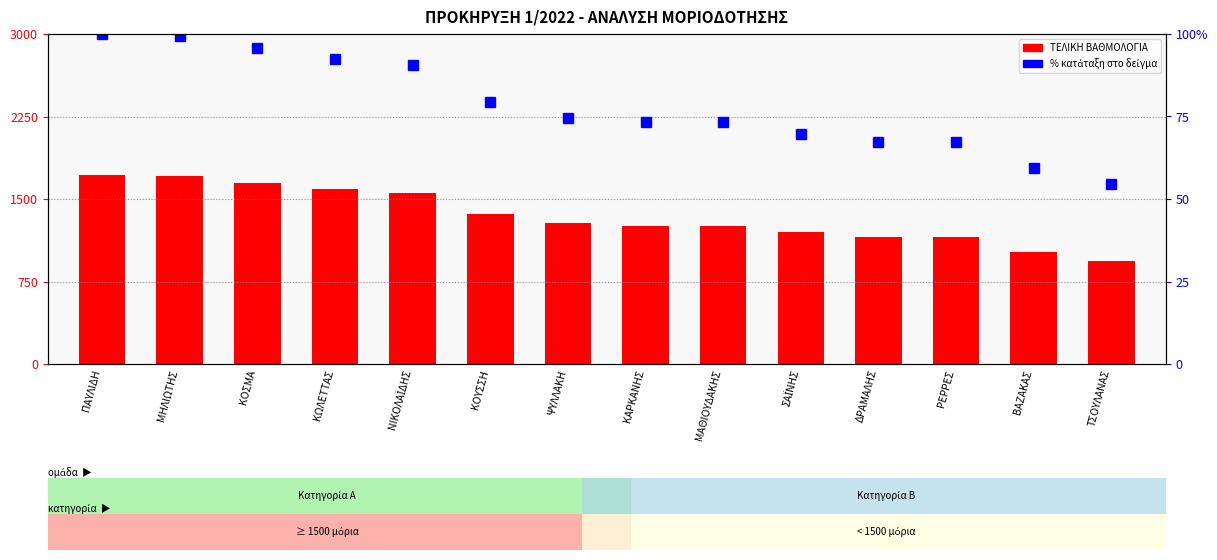

What position from the left is ΚΟΣΜΑ?

3